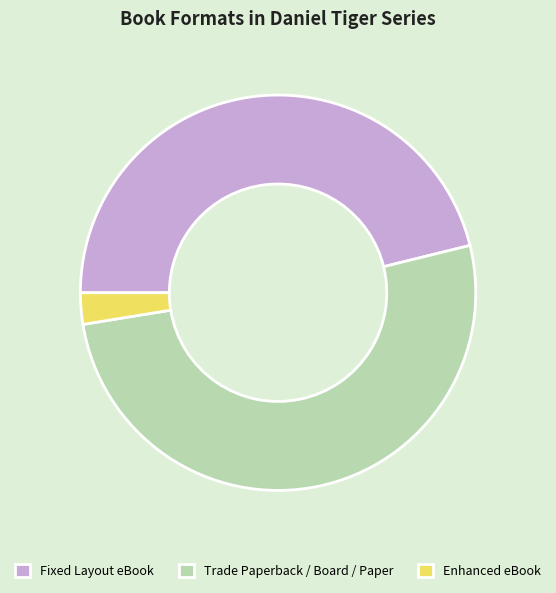

Is the sum of Fixed Layout eBook and Enhanced eBook greater than half?

No